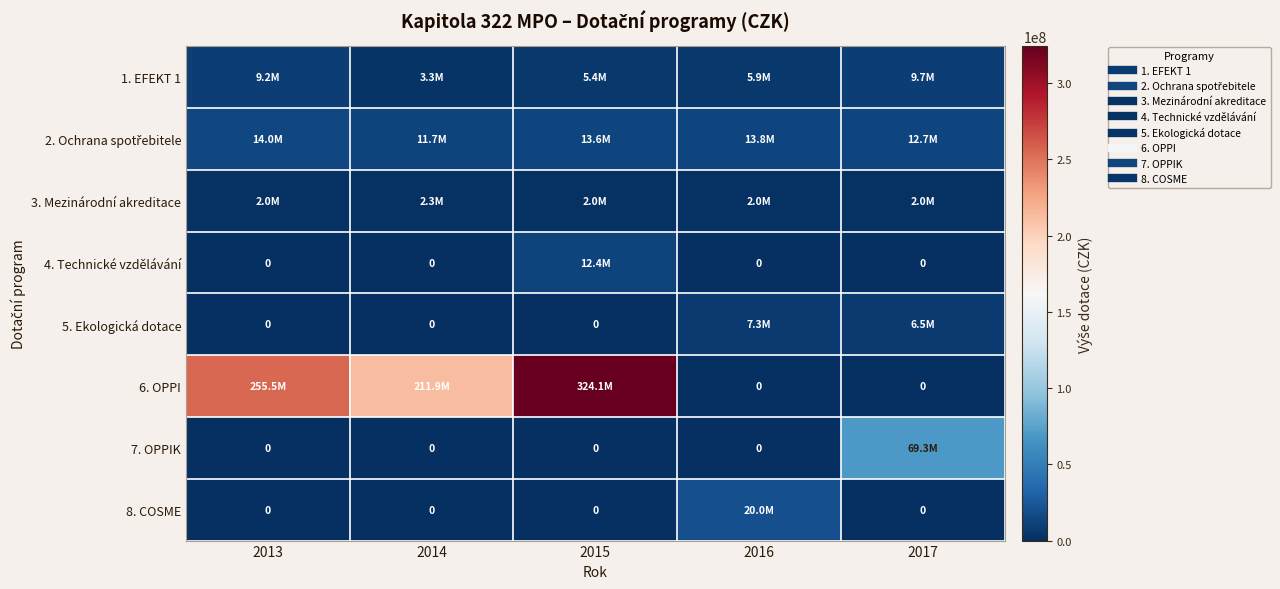

What is the average value of the 5. Ekologická dotace series?

2759200.0